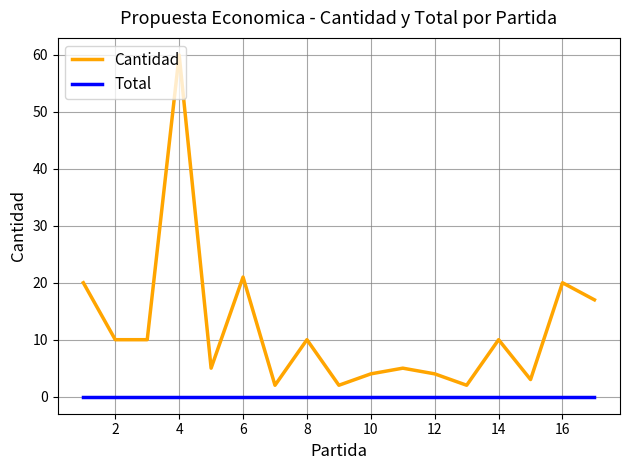

True or false: Total and Cantidad cross at least once.

False